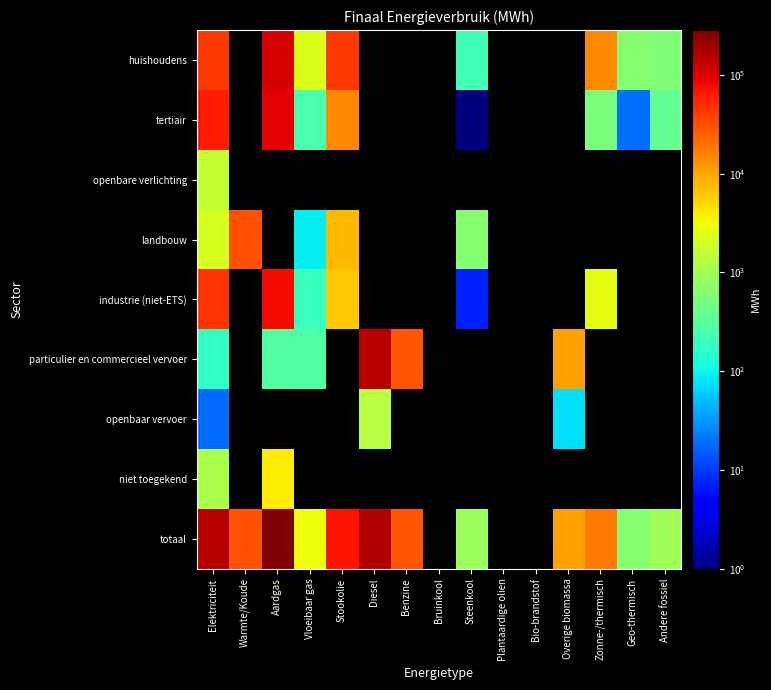

Between Benzine and Overige biomassa, which is larger?

Benzine